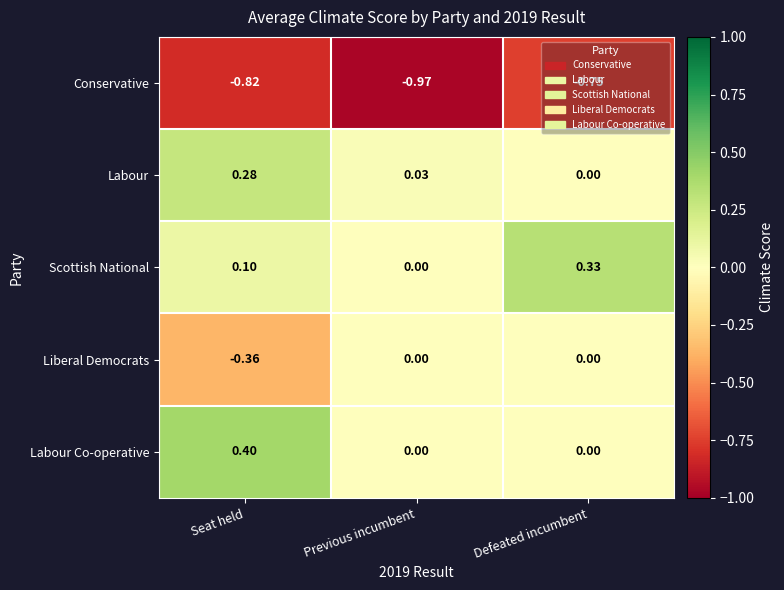

At which label does Conservative reach its minimum?

Previous incumbent